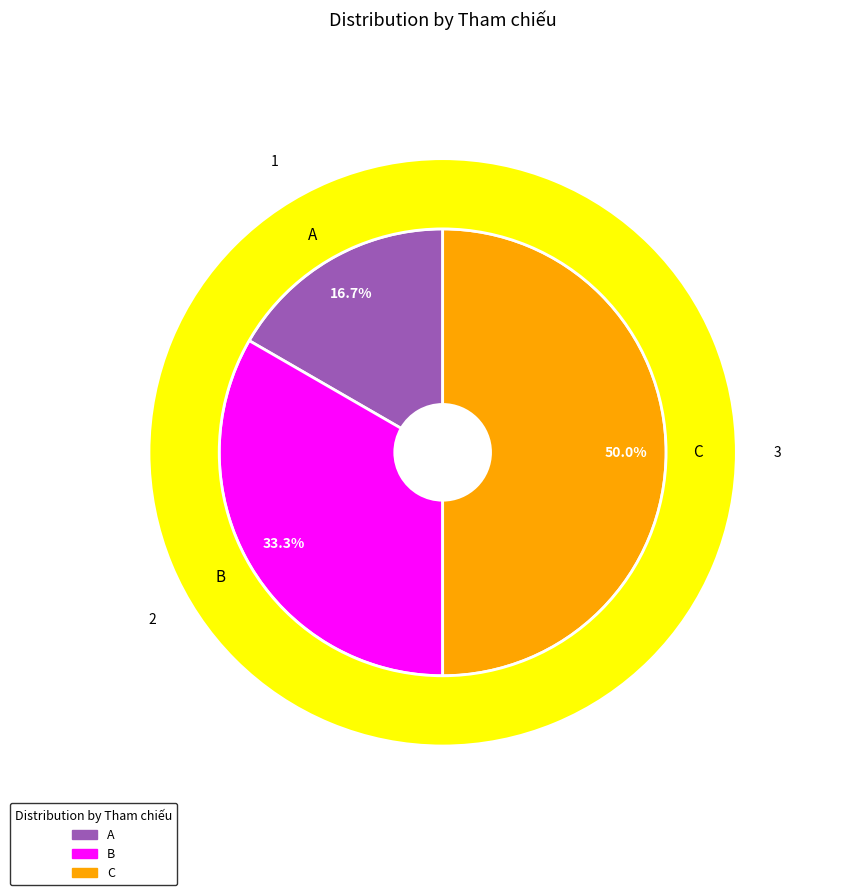

What portion of the pie excludes C?

50.0%